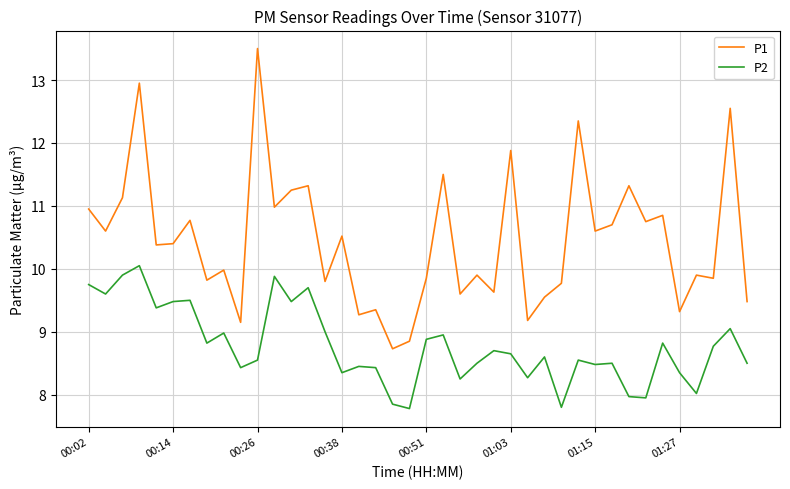

Which series has the largest range (max minus min)?

P1